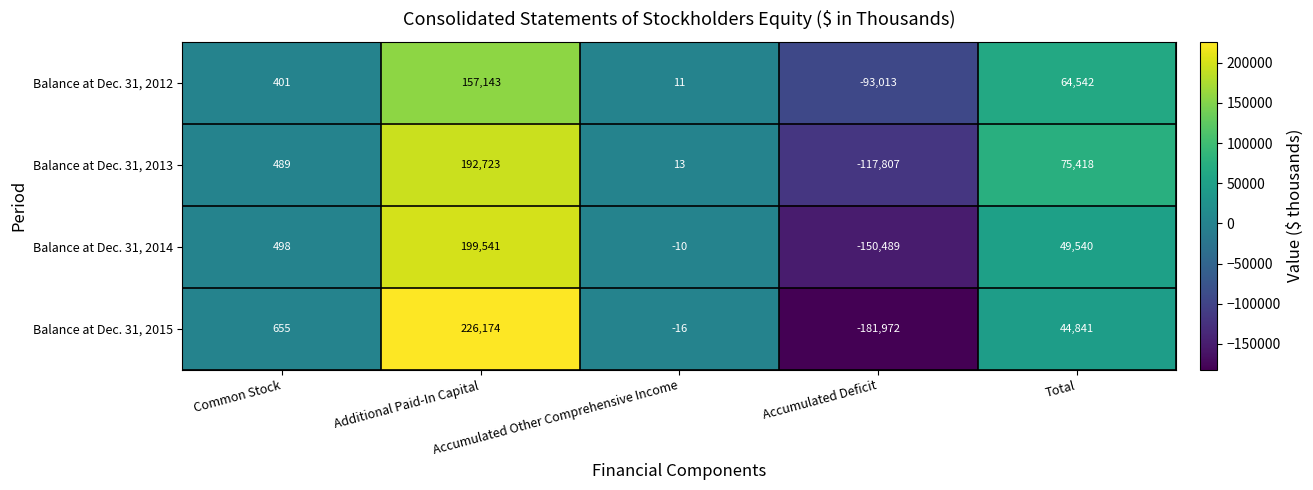

List the series in order of their peak value, highest first.

Balance at Dec. 31, 2015, Balance at Dec. 31, 2014, Balance at Dec. 31, 2013, Balance at Dec. 31, 2012